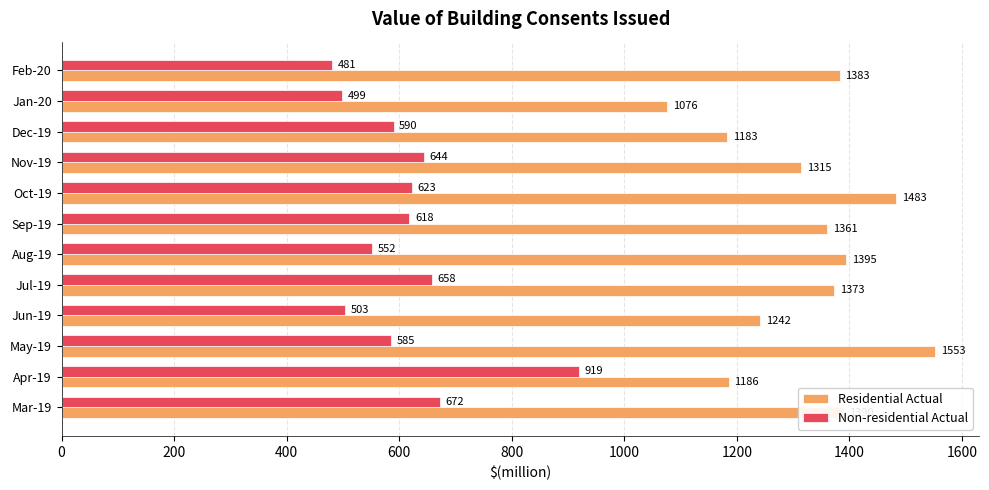

At how many categories does at least one series exceed 693?

12